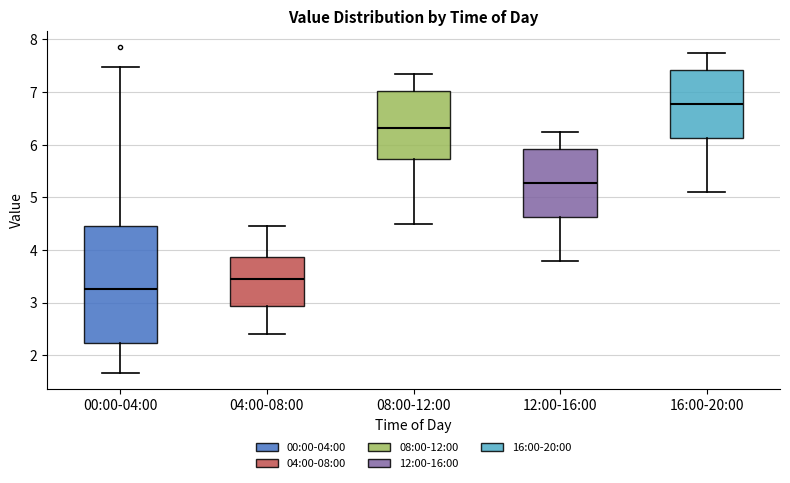

Where is the lower edge of the box for 16:00-20:00 on the y-axis? The values are not printed on the chart, so give them approximately, as read against the axis.

6.1